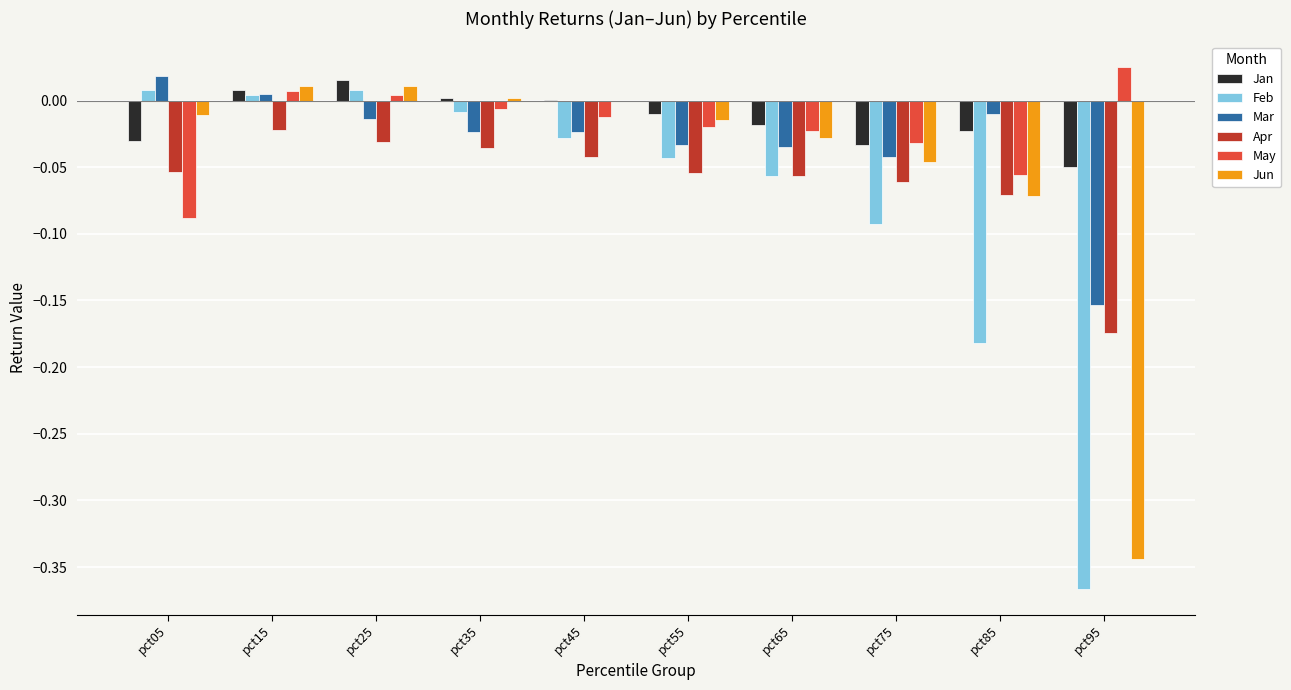

At which label does Mar reach its peak?

pct05